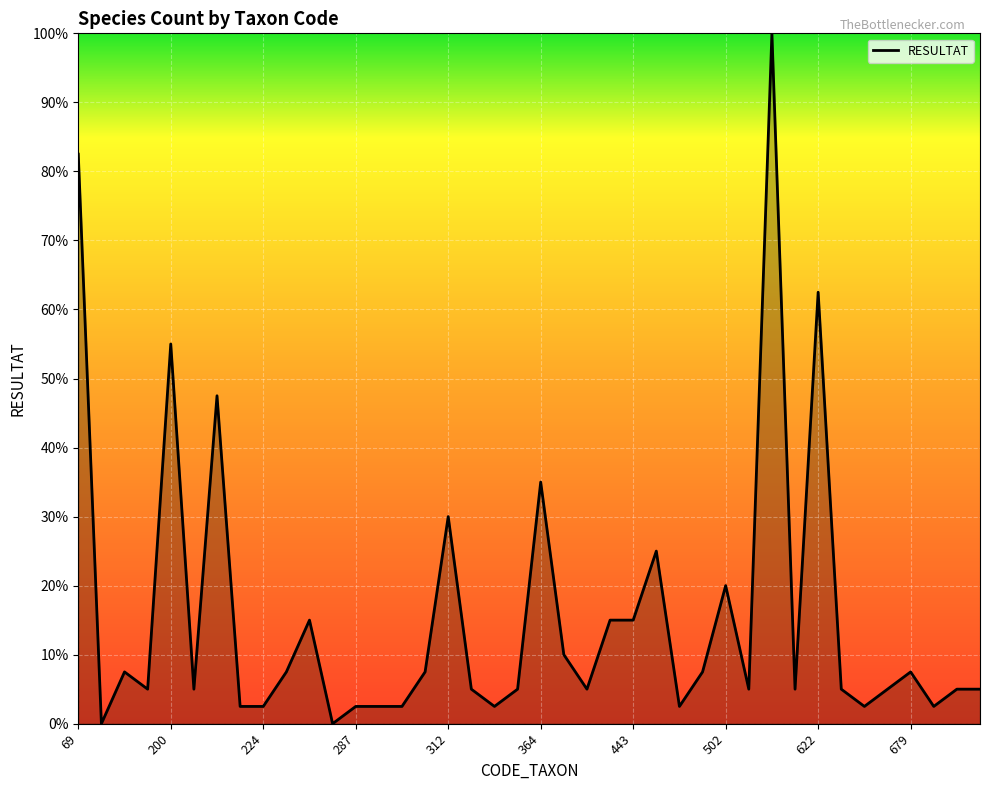

What is the approximate value at 69?

82.5